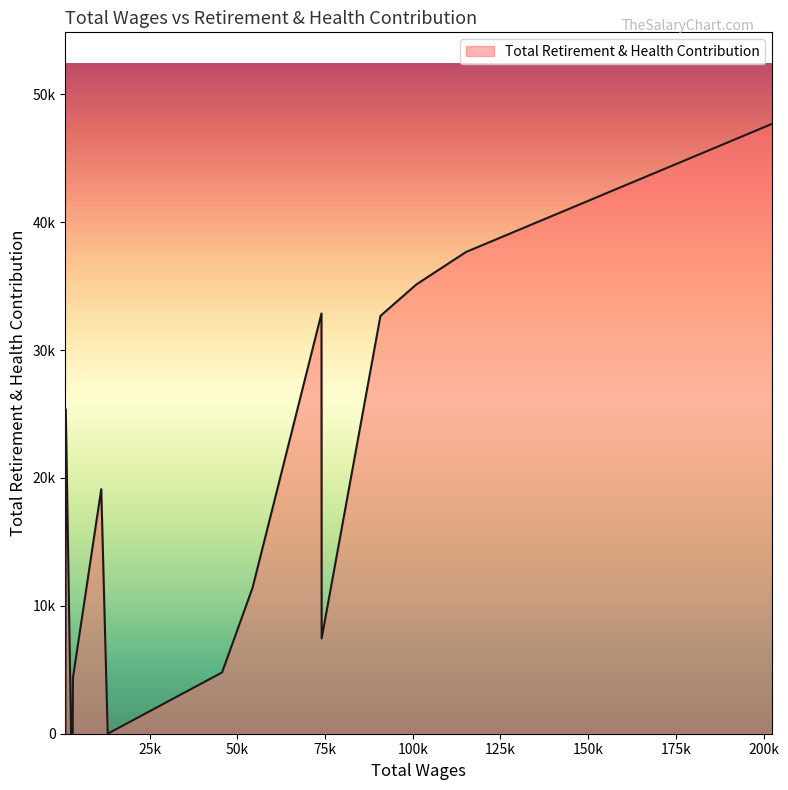

Is this an area chart (filled region under the line)?

Yes